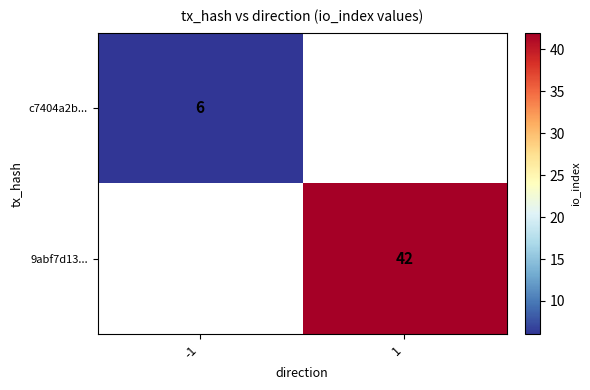

The c7404a2b... series shows 8 at -1. True or false?

False